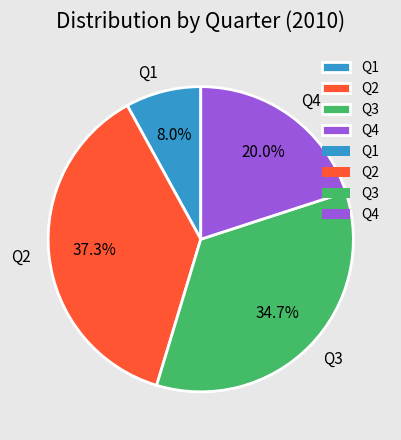

Combined, what portion of the pie is Q3 and Q2?

72.0%